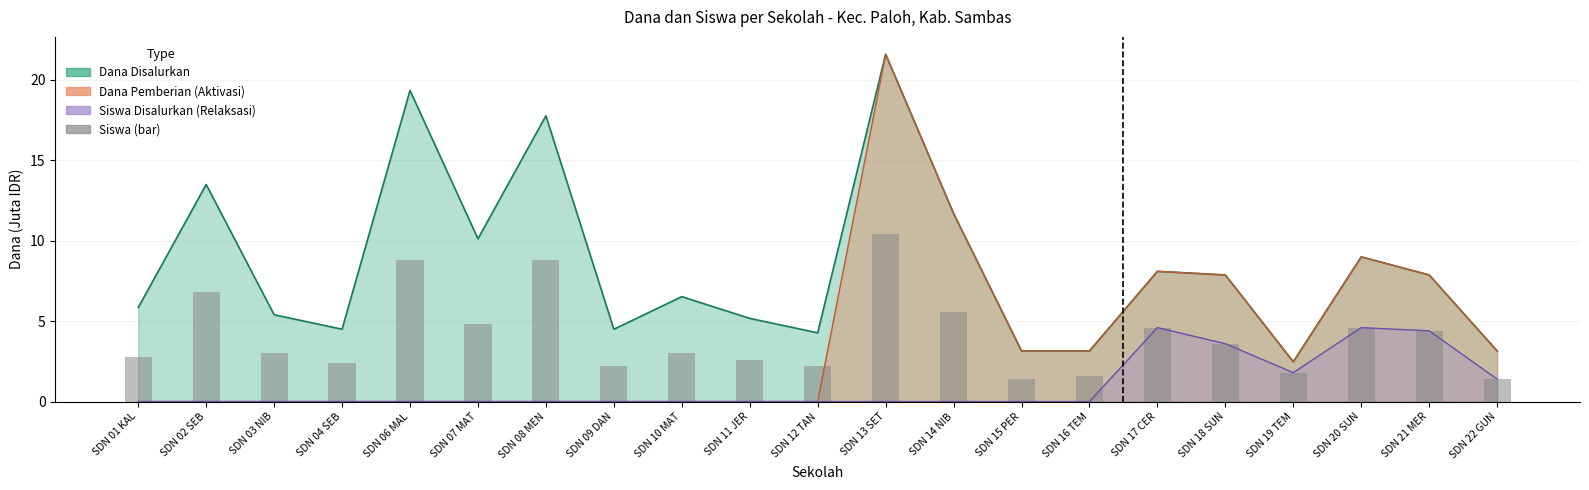

Reading left to right, list all the values displayed in this chart.

2.8	6.8	3.0	2.4	8.8	4.8	8.8	2.2	3.0	2.6	2.2	10.4	5.6	1.4	1.6	4.6	3.6	1.8	4.6	4.4	1.4